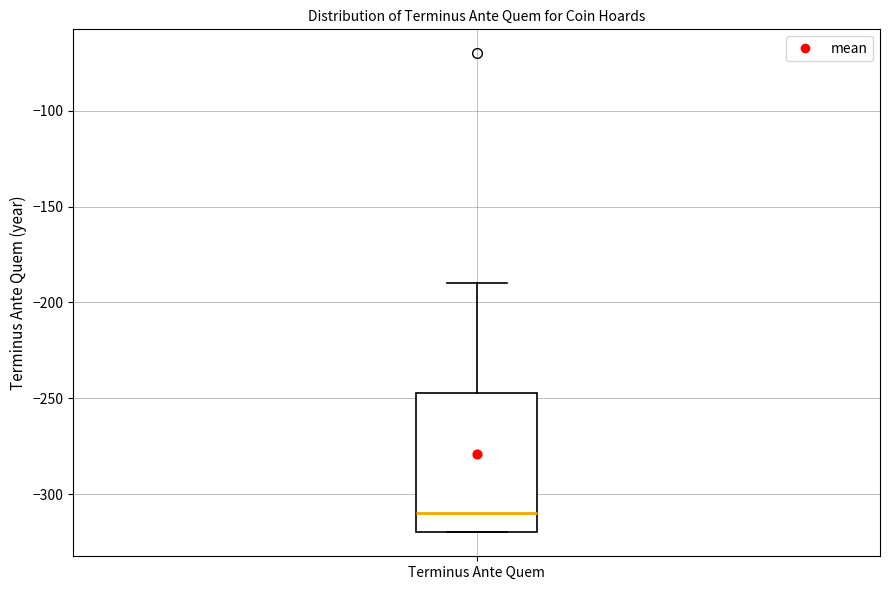

Where does the upper whisker of the box for Terminus Ante Quem end on the y-axis? The values are not printed on the chart, so give them approximately, as read against the axis.

-190